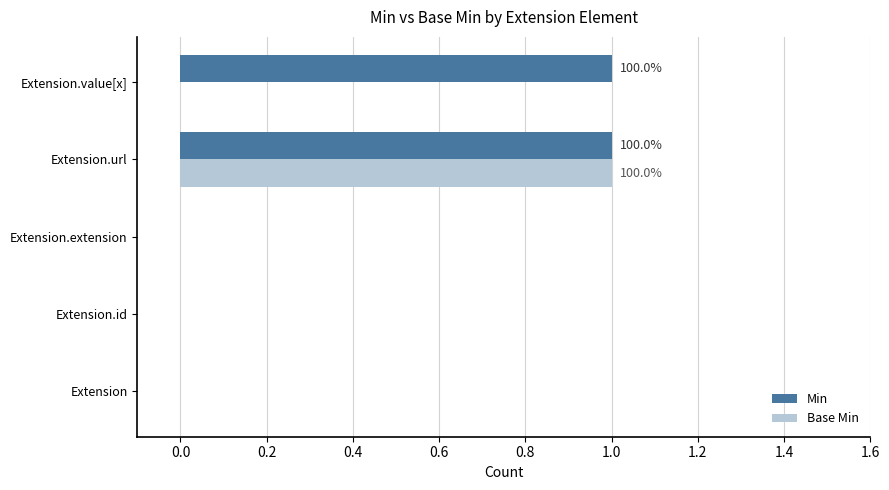

Which series changed the most between Extension and Extension.value[x]?

Min